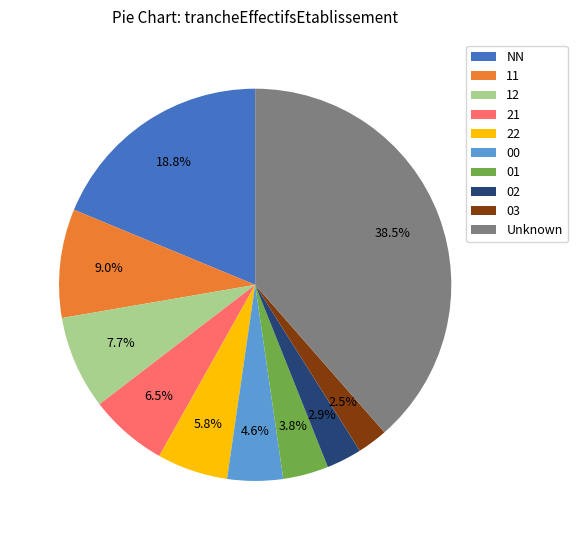

Which slice is the largest?

Unknown